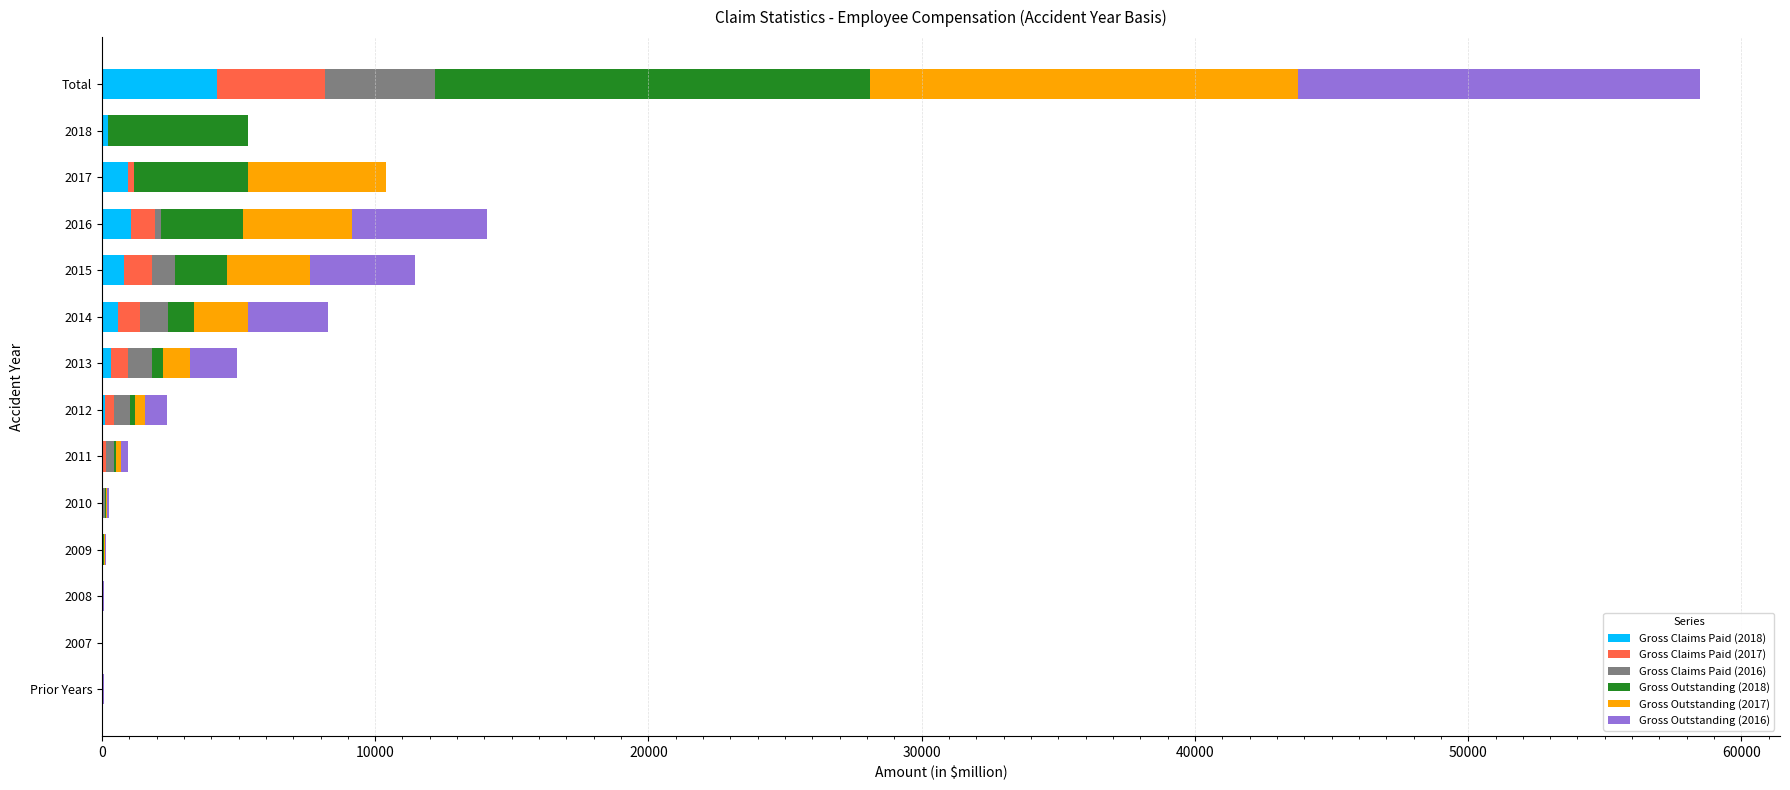

At which category is the sum across all series the highest?

Total